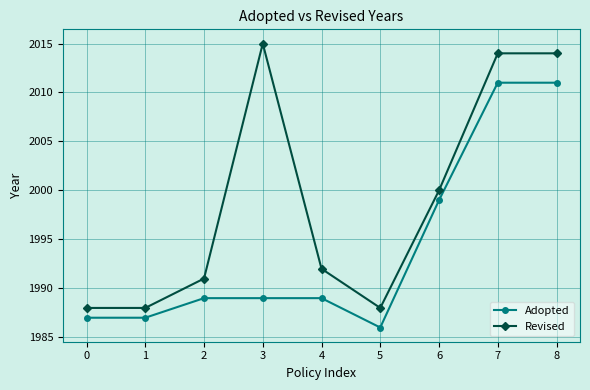

Does the chart display data point markers on the line(s)?

Yes